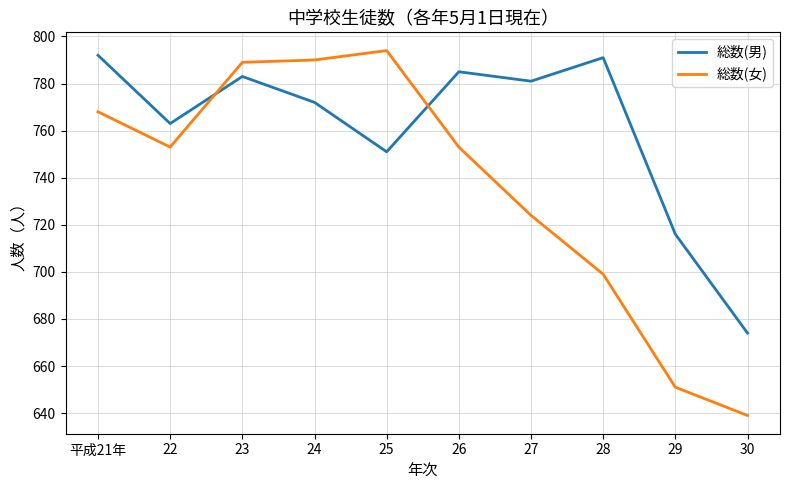

How many lines are shown in the chart?

2